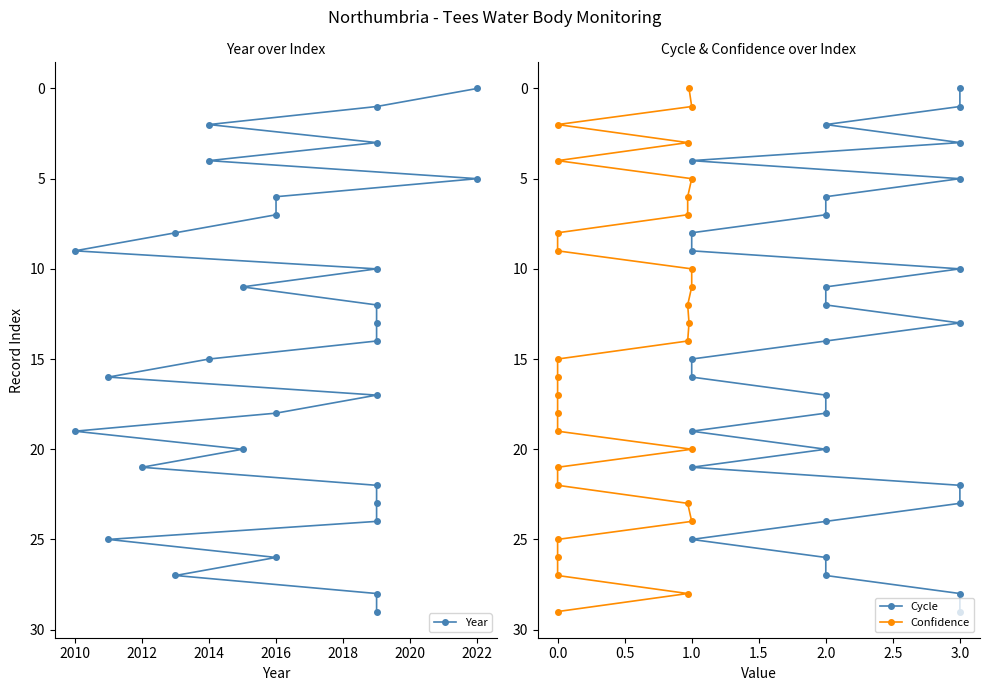

At which label does Cycle first exceed 15?

1.0